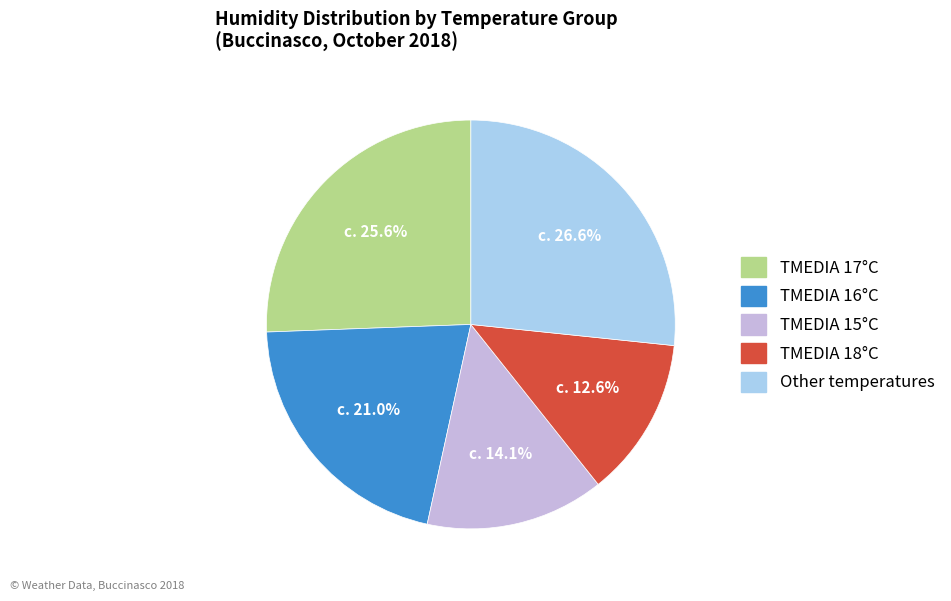

Does any single category account for the majority?

No